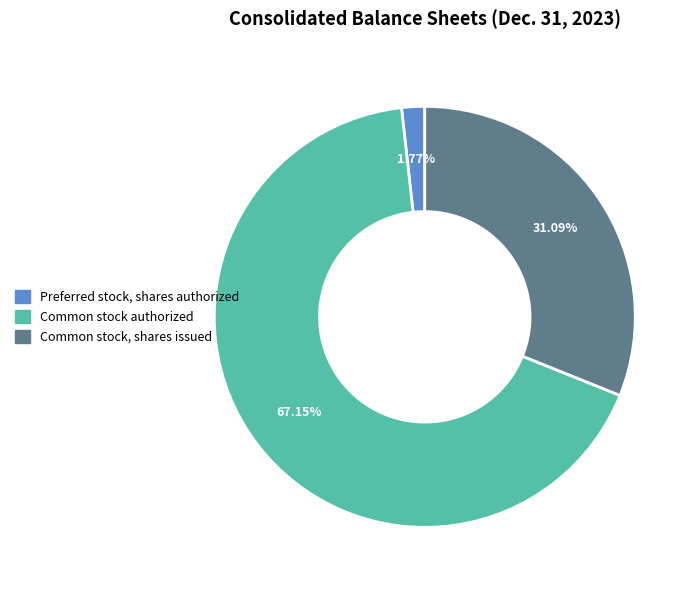

Is there any slice that represents more than half of the pie?

Yes